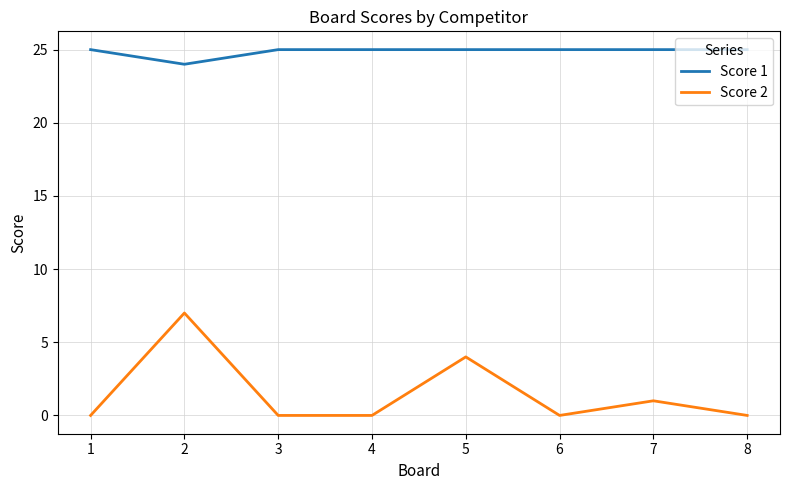

Where is Score 1 nearest to the value 24?

2